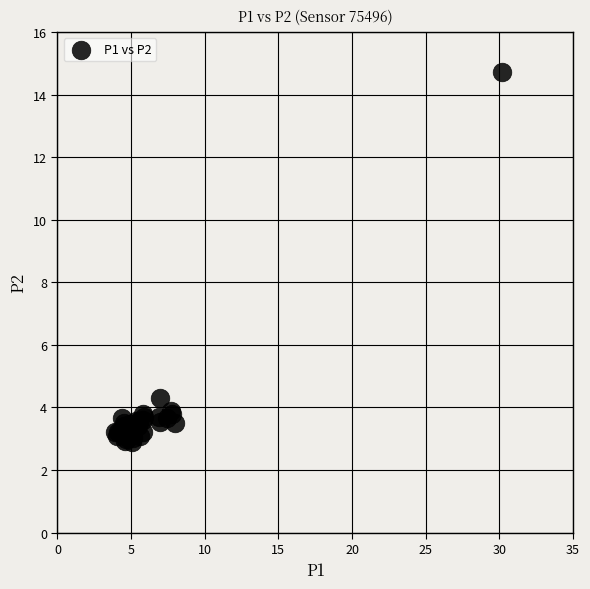

What Y value in the scatter plot is closest to 8?

4.3